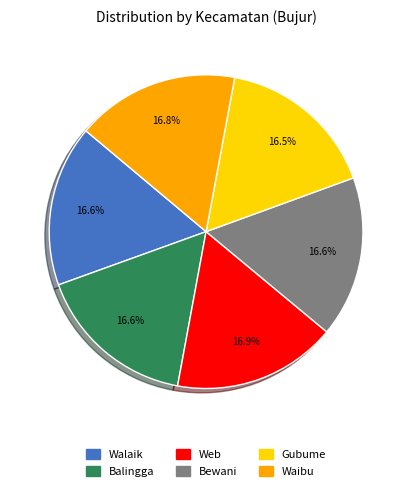

How much of the chart is everything except Web?

83.1%